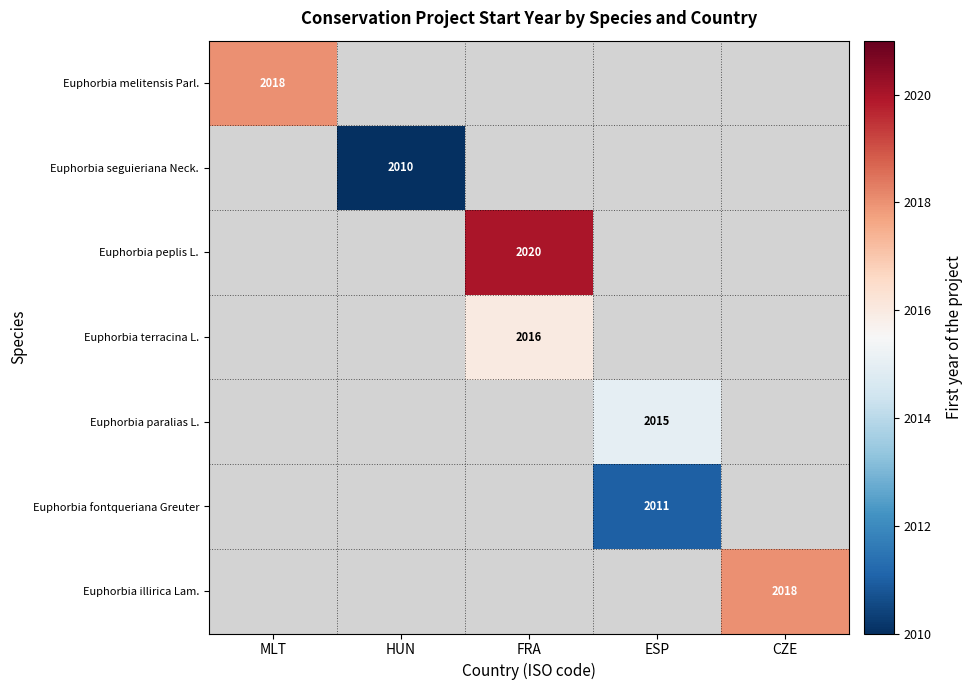

True or false: Euphorbia seguieriana Neck. has a value of 2010 at HUN.

True